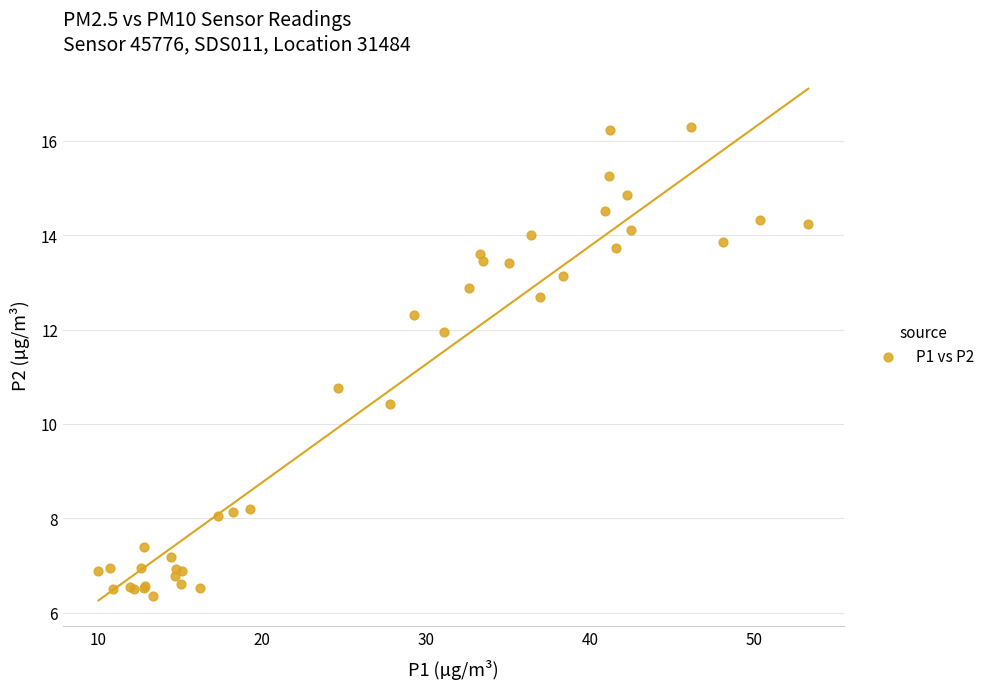

What Y value in the scatter plot is closest to 11?

10.8